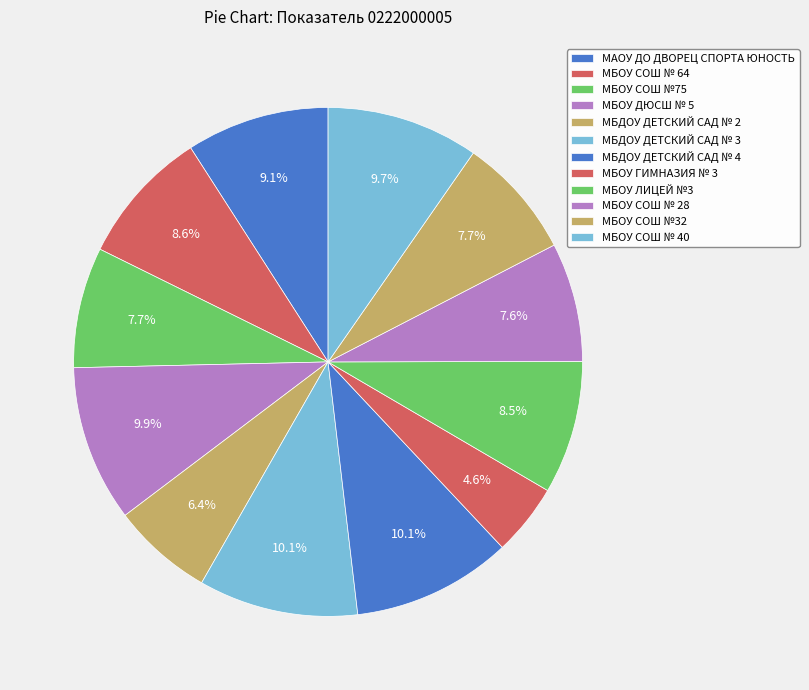

Count the number of slices in the pie.

12